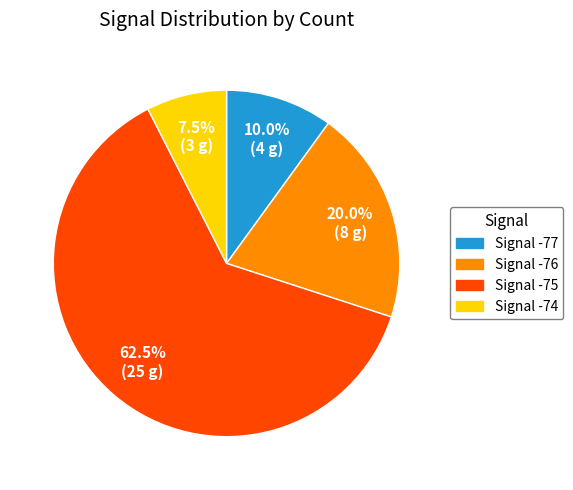

Is there any slice that represents more than half of the pie?

Yes